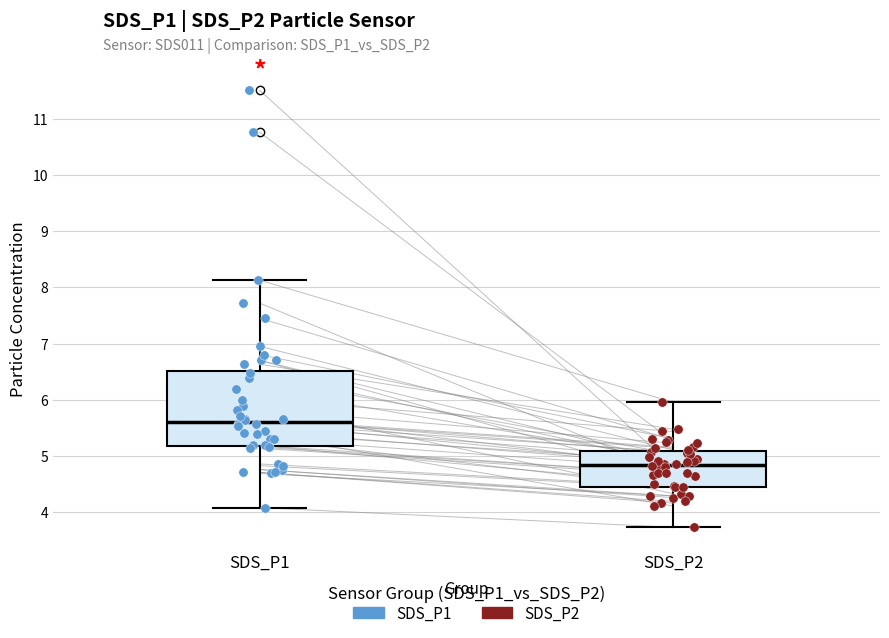

Reading left to right, transcribe this box plot: for each box, give where its median line is, the range the box spans, and where its two whiskers end, as read against the y-axis. The values are not printed on the chart, so give them approximately, as read against the axis.

SDS_P1: median 5.6, box 5.2 to 6.5, whiskers 4.1 to 8.1
SDS_P2: median 4.8, box 4.4 to 5.1, whiskers 3.7 to 6.0